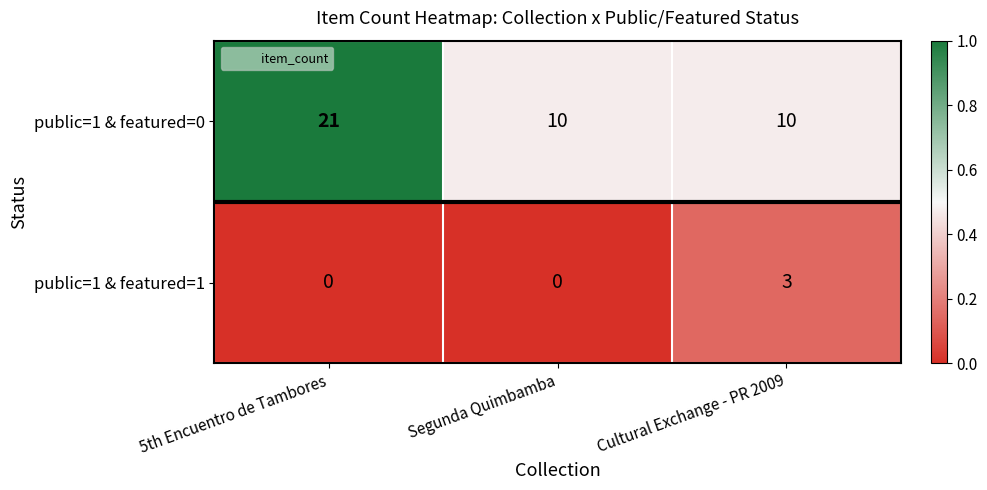

Which series has the widest spread of values?

public=1 & featured=0